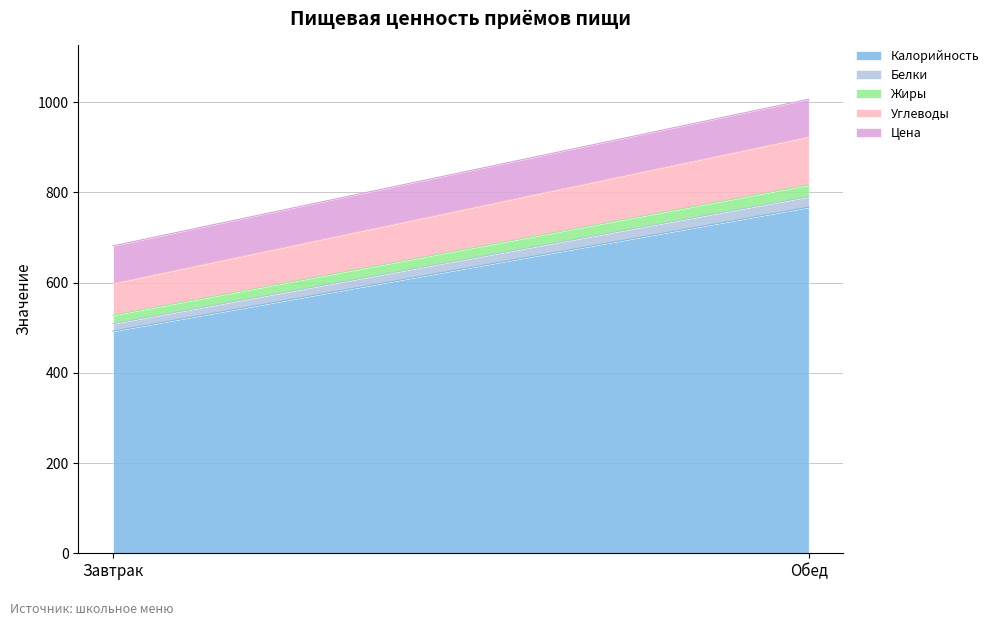

What is the difference between the highest and lowest values at Обед?

743.7